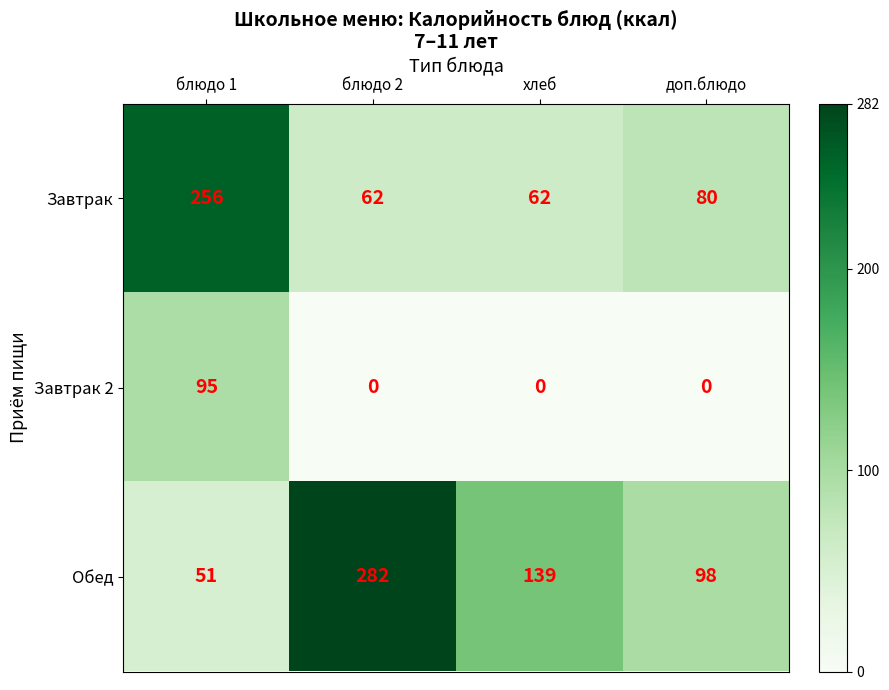

Read the Завтрак value at блюдо 2.

62